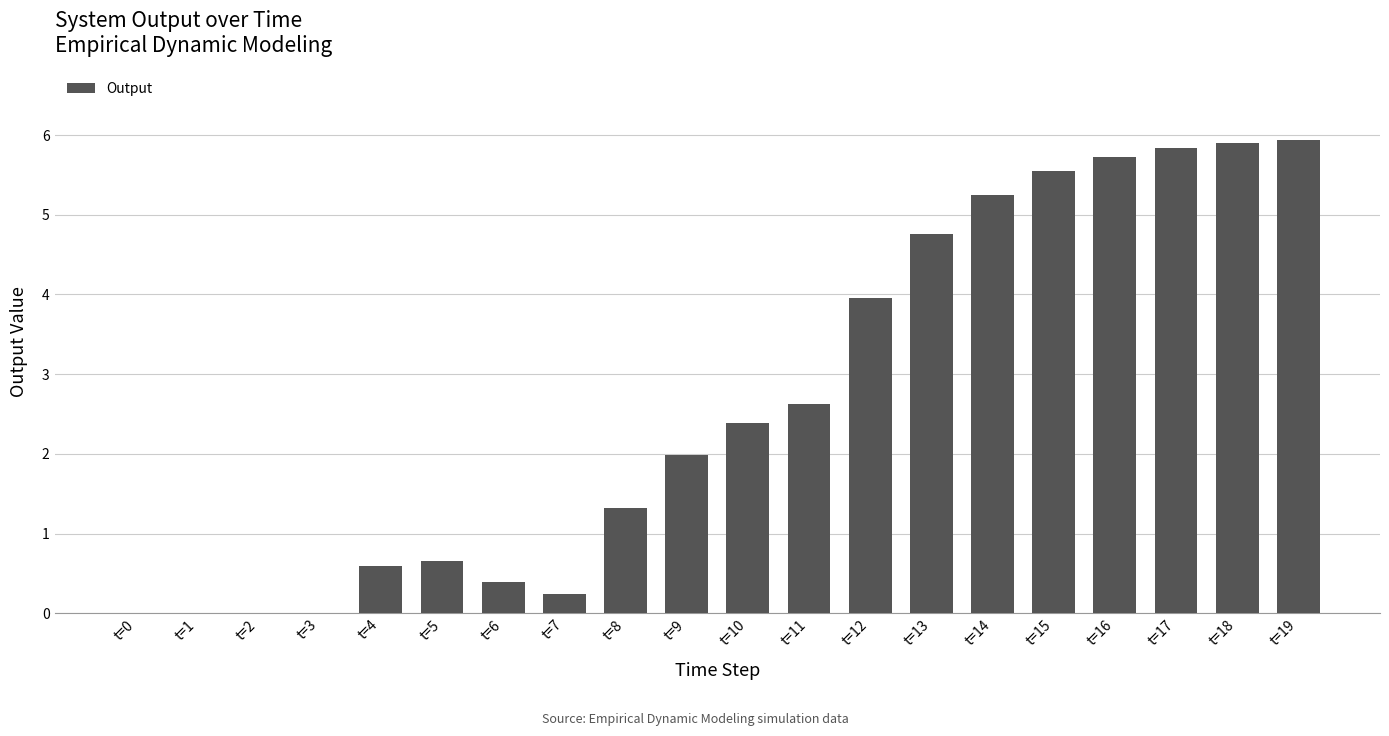

True or false: the data shows 2.8 at t=1.

False